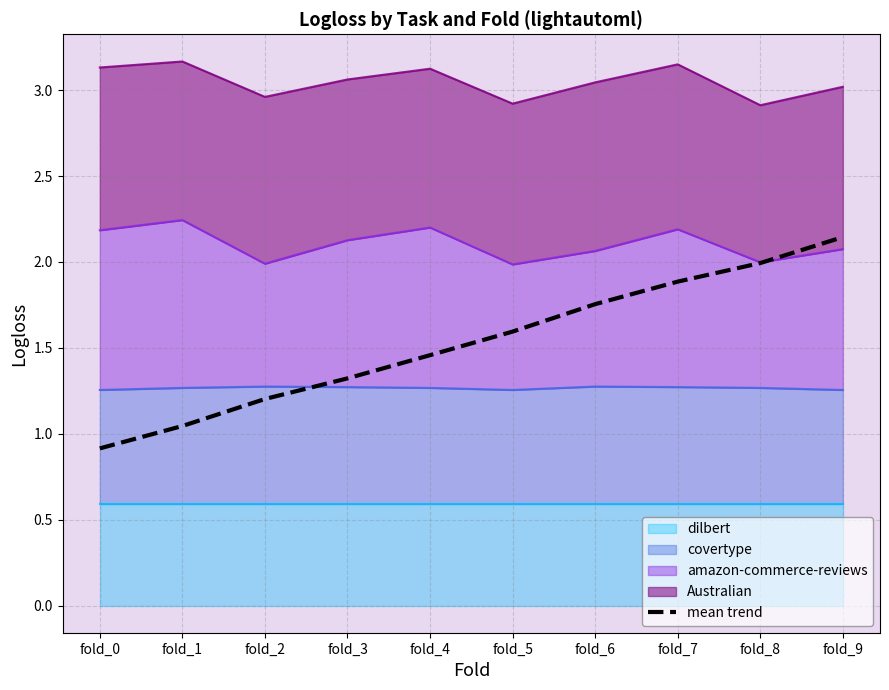

How many values are below 1?

1